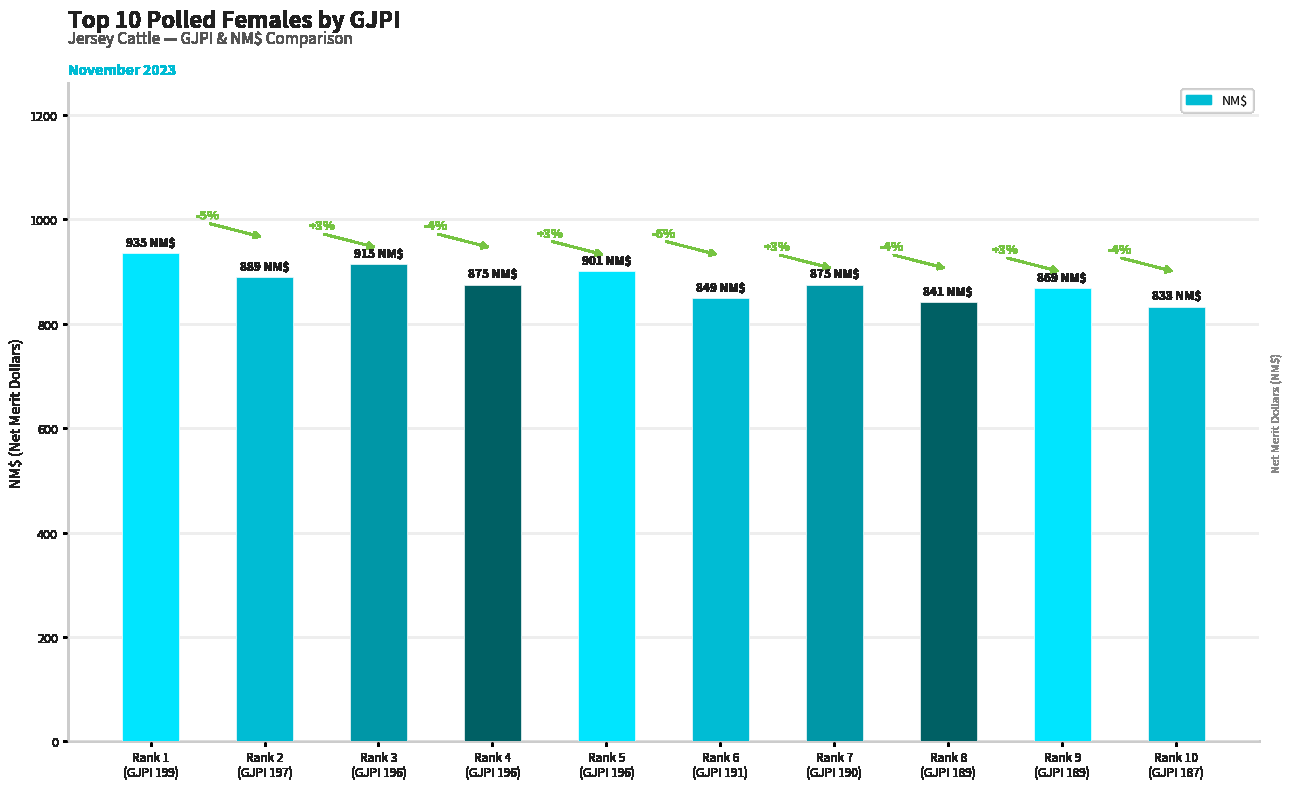

Reading left to right, extract all data points from this chart.

935	889	915	875	901	849	875	841	869	833